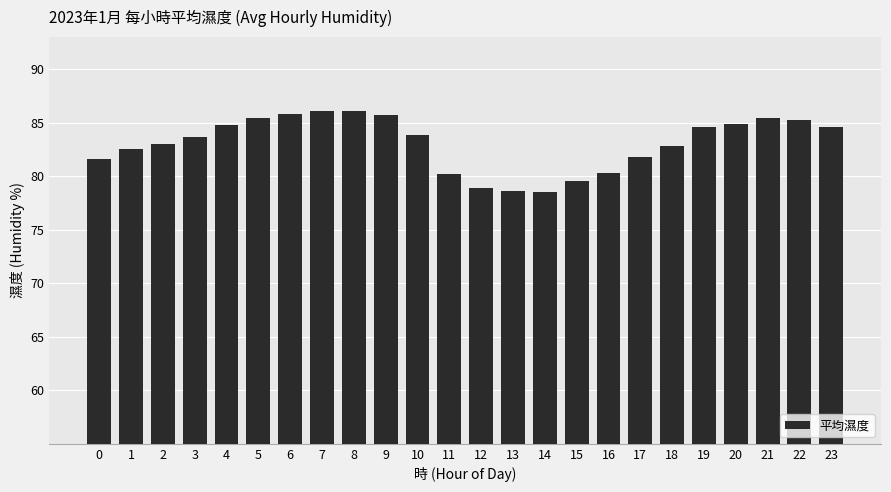

What is the smallest value displayed?

78.5